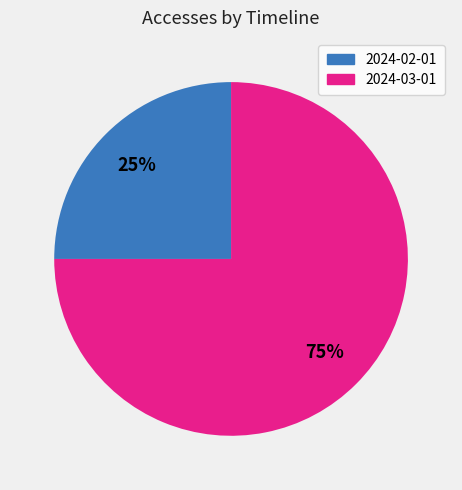

To the nearest percent, what percentage of the pie is 2024-03-01?

75%